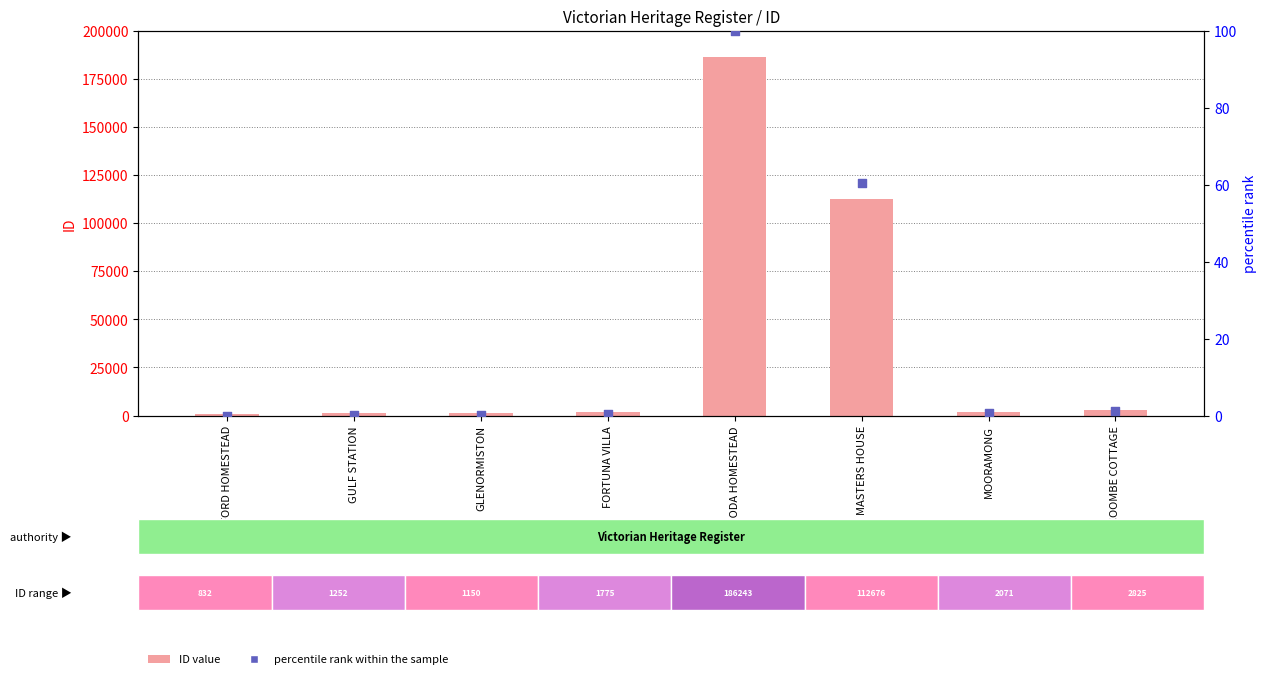

Which series has the widest spread of Y values?

ID (count)